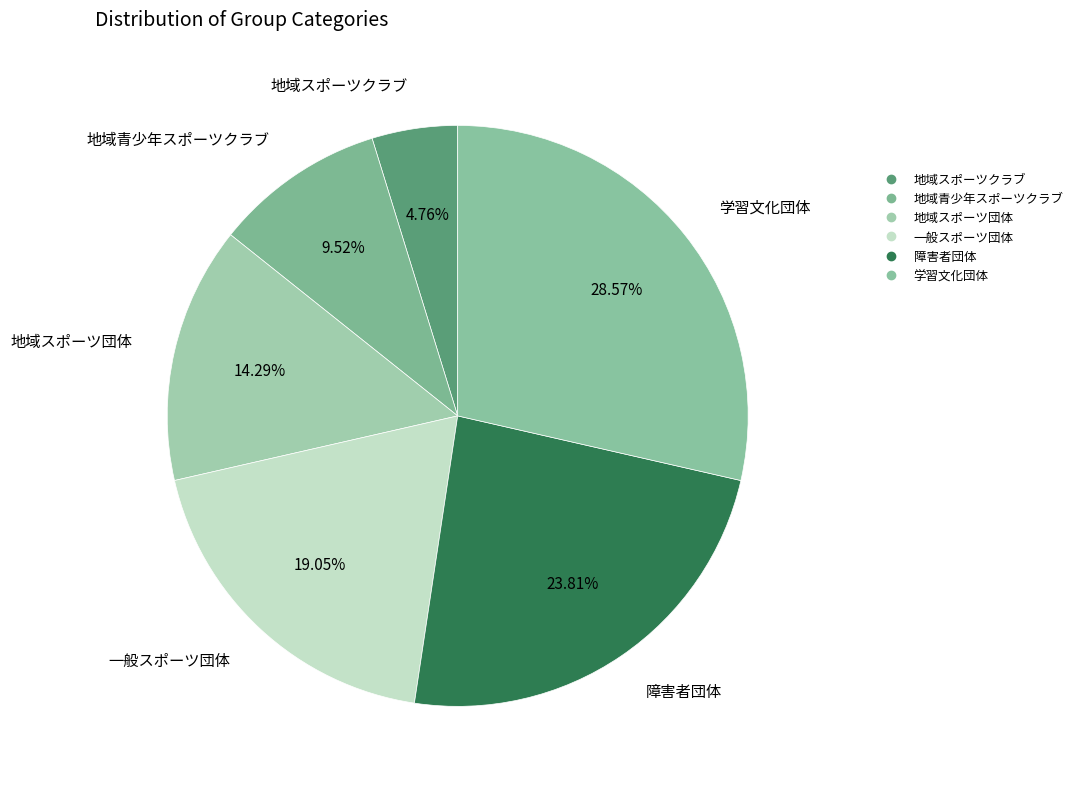

How many slices are in this pie chart?

6